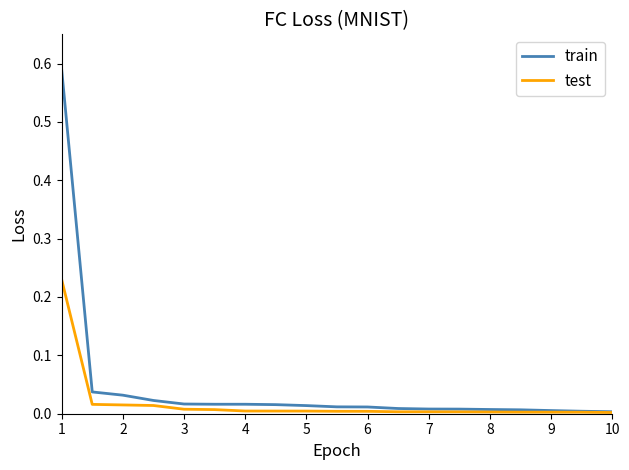

List the series in order of their overall mean, highest first.

train, test